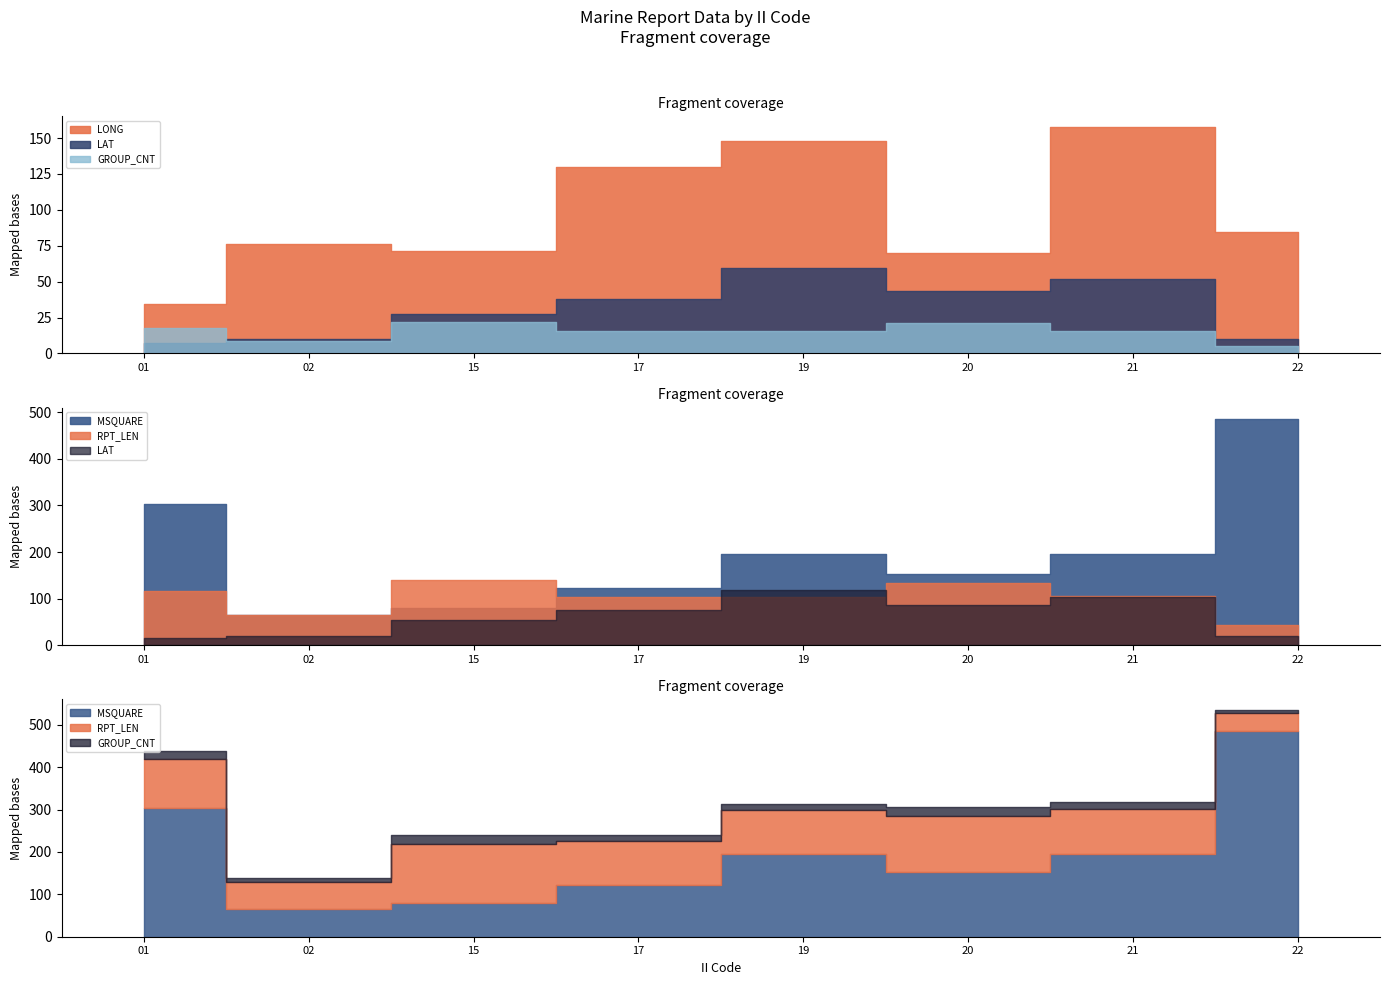

Which label corresponds to the largest value in the chart?

22